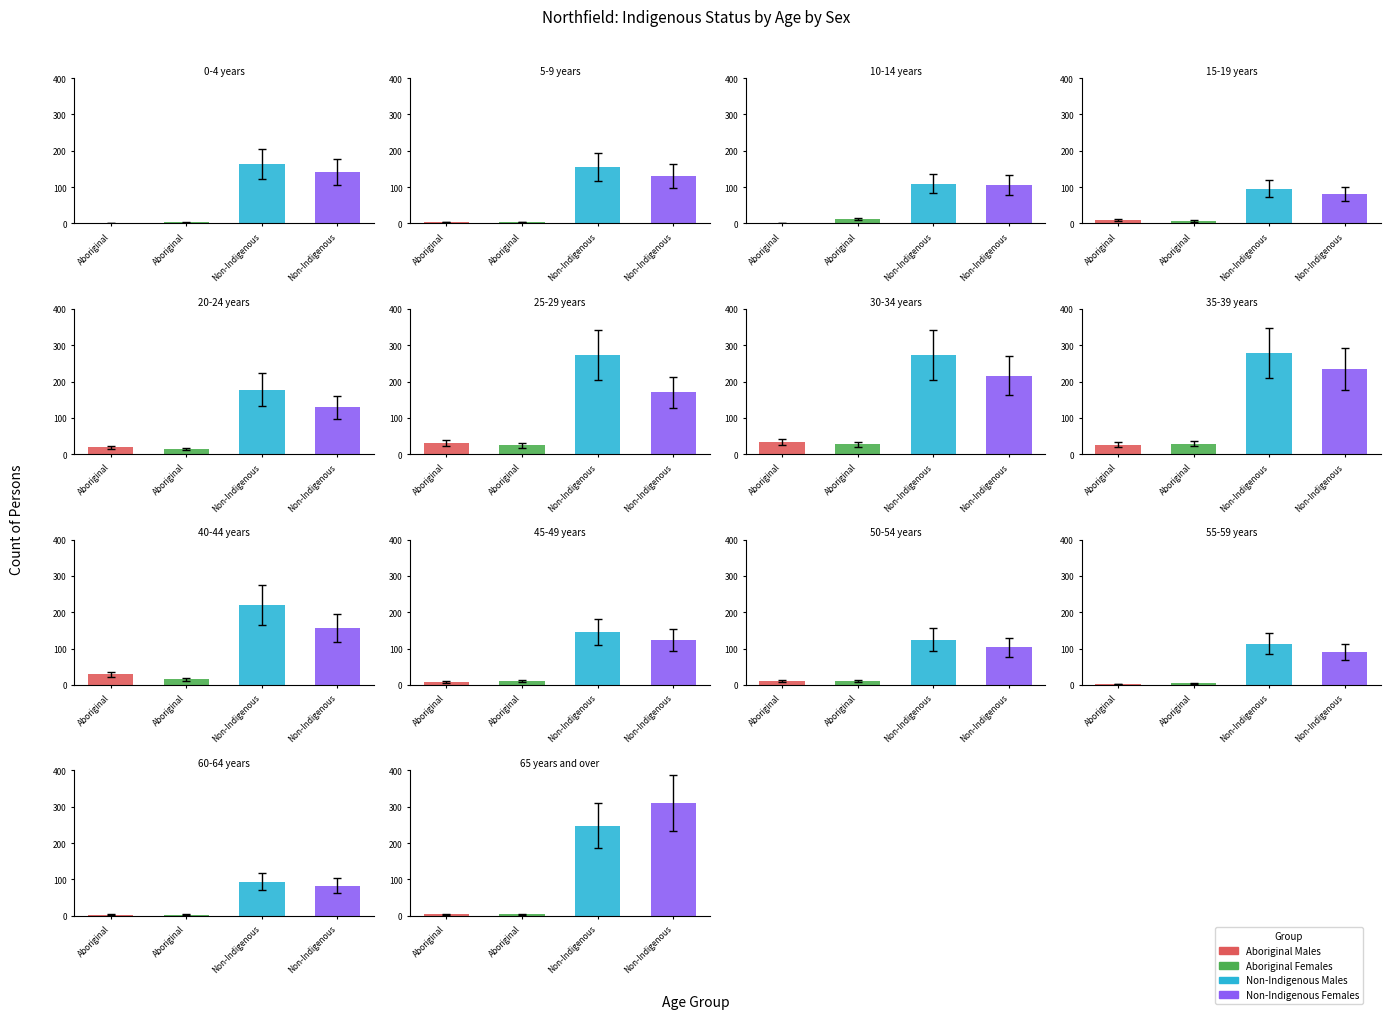

Where does the Non-Indigenous Males series first go above 165?

20-24 years